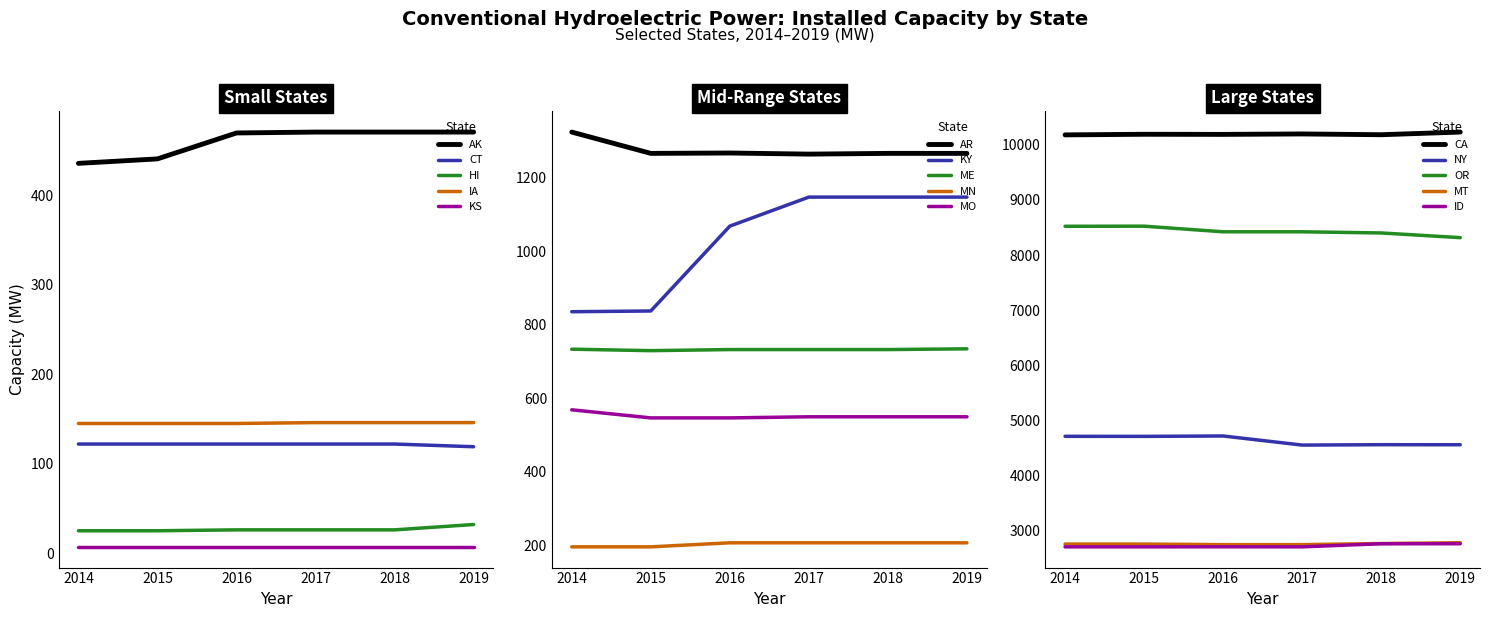

Is the value of CA at 2018 greater than the value of OR at 2019?

Yes